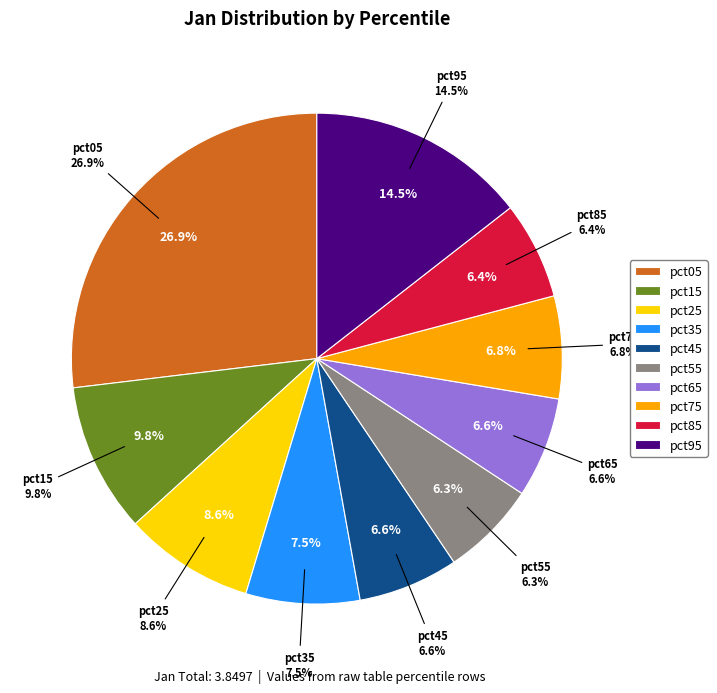

To the nearest percent, what percentage of the pie is pct05?

27%